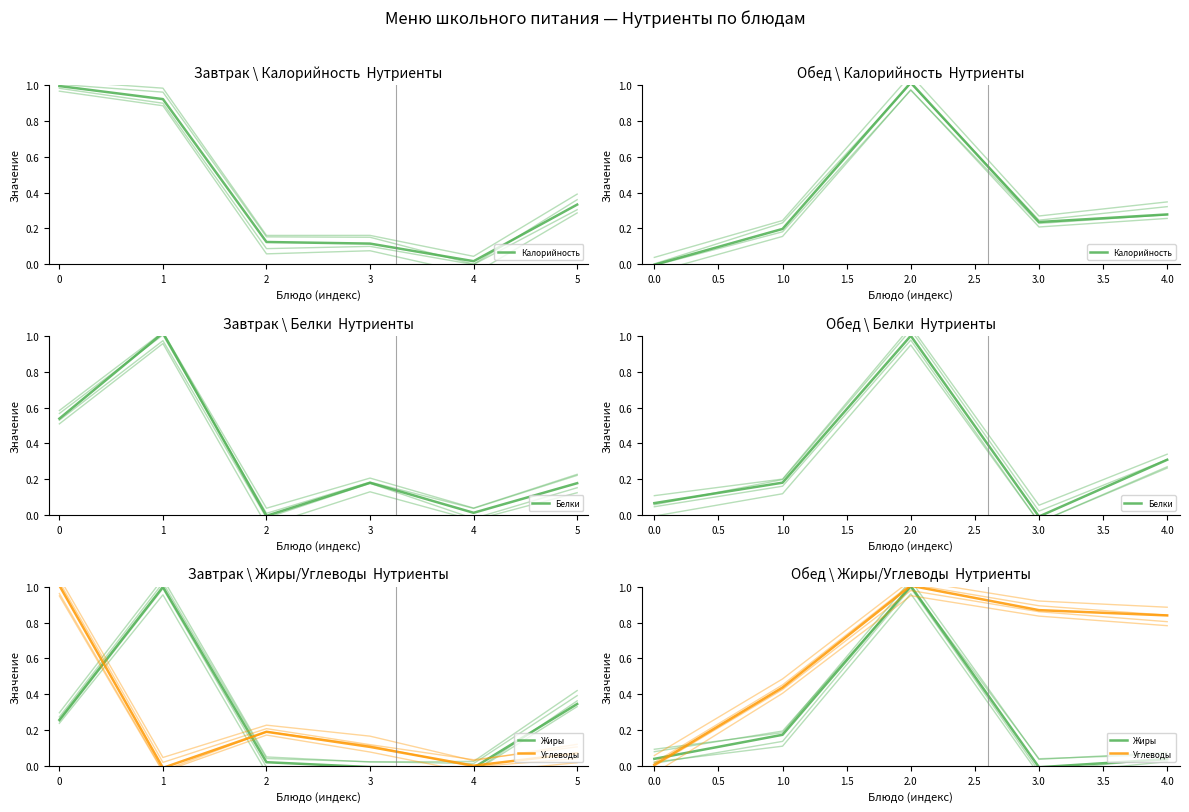

Which series ends up on top after the final intersection of Жиры and Углеводы?

Углеводы